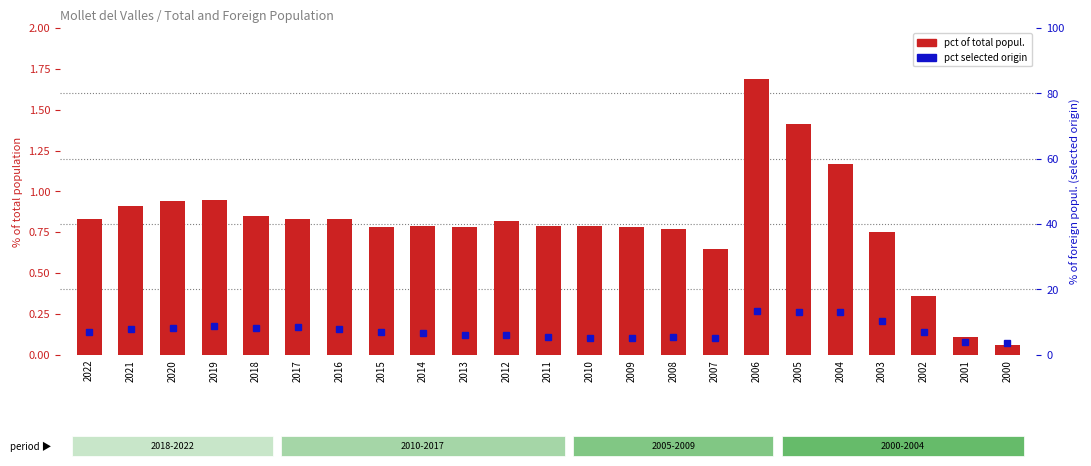

Reading right to left, list all the values displayed in this chart.

pct of total popul.: 2000=0.1	2001=0.1	2002=0.4	2003=0.8	2004=1.2	2005=1.4	2006=1.7	2007=0.7	2008=0.8	2009=0.8	2010=0.8	2011=0.8	2012=0.8	2013=0.8	2014=0.8	2015=0.8	2016=0.8	2017=0.8	2018=0.8	2019=0.9	2020=0.9	2021=0.9	2022=0.8
pct selected origin: 2000=3.7	2001=4.0	2002=7.0	2003=10.2	2004=13.1	2005=13.0	2006=13.4	2007=5.1	2008=5.5	2009=5.2	2010=5.3	2011=5.5	2012=6.0	2013=6.1	2014=6.6	2015=7.0	2016=7.8	2017=8.4	2018=8.3	2019=8.7	2020=8.1	2021=7.7	2022=6.9